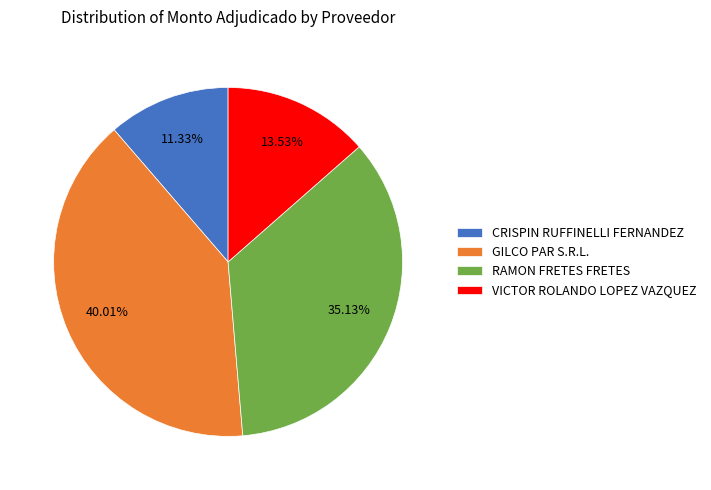

To the nearest percent, what percentage of the pie is VICTOR ROLANDO LOPEZ VAZQUEZ?

14%